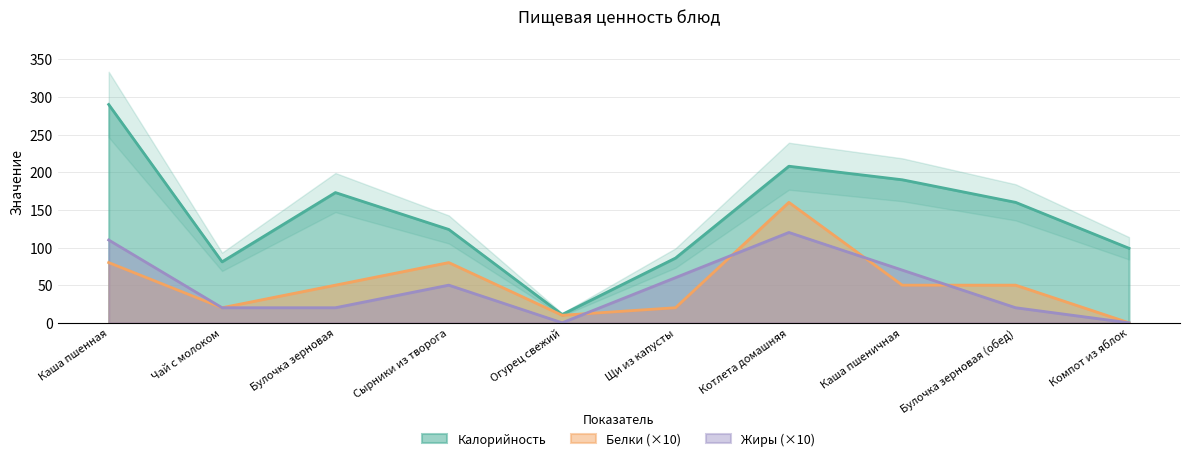

True or false: Калорийность and Жиры cross at least once.

False